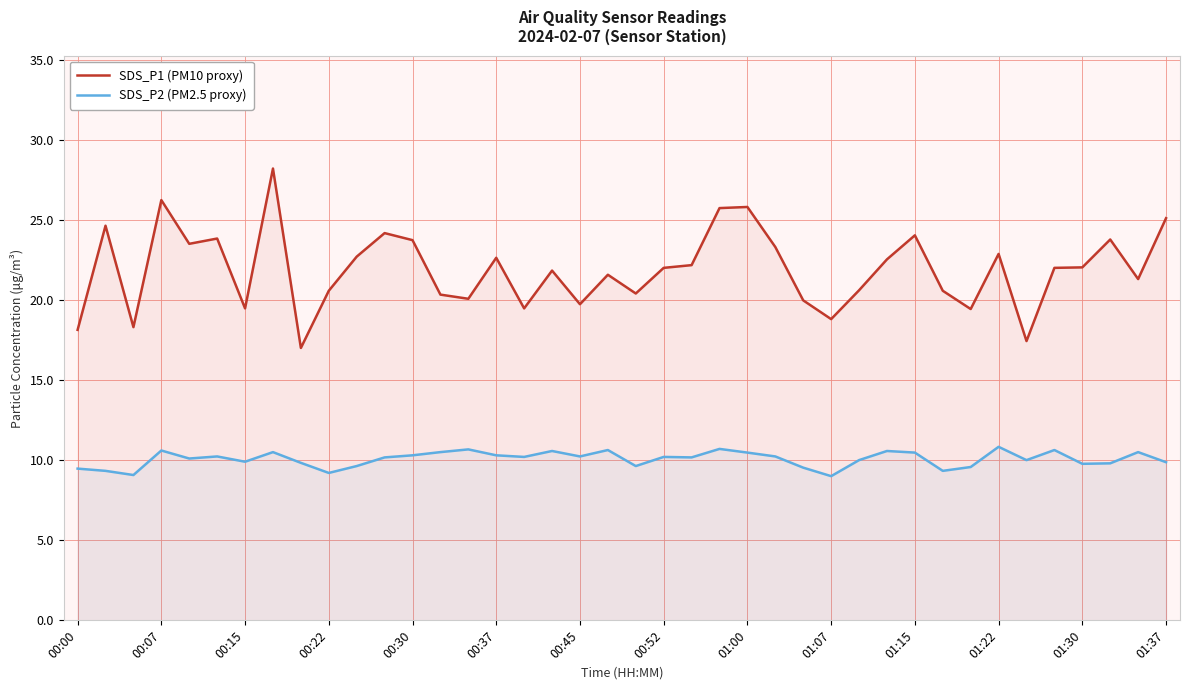

At how many categories does at least one series exceed 15?

40